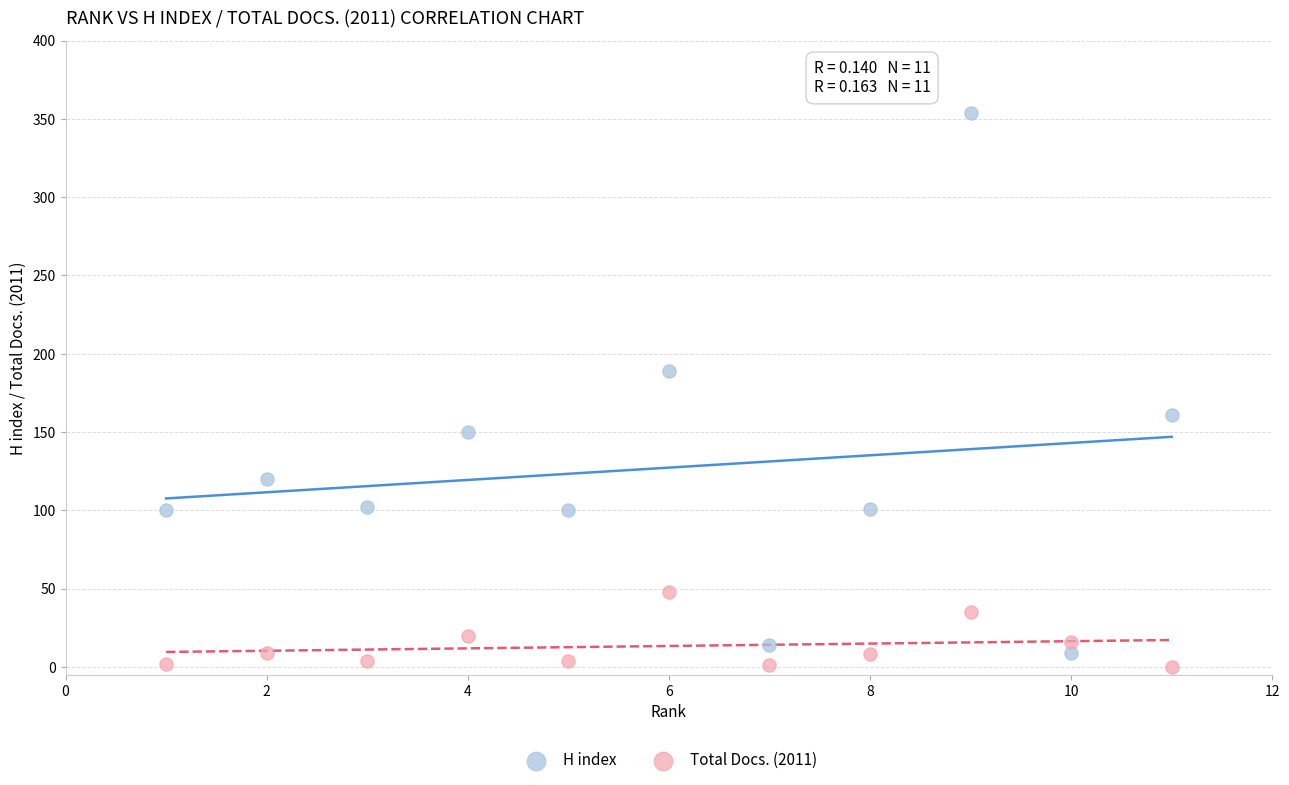

What is the X range (max minus min) for the scatter plot?

10